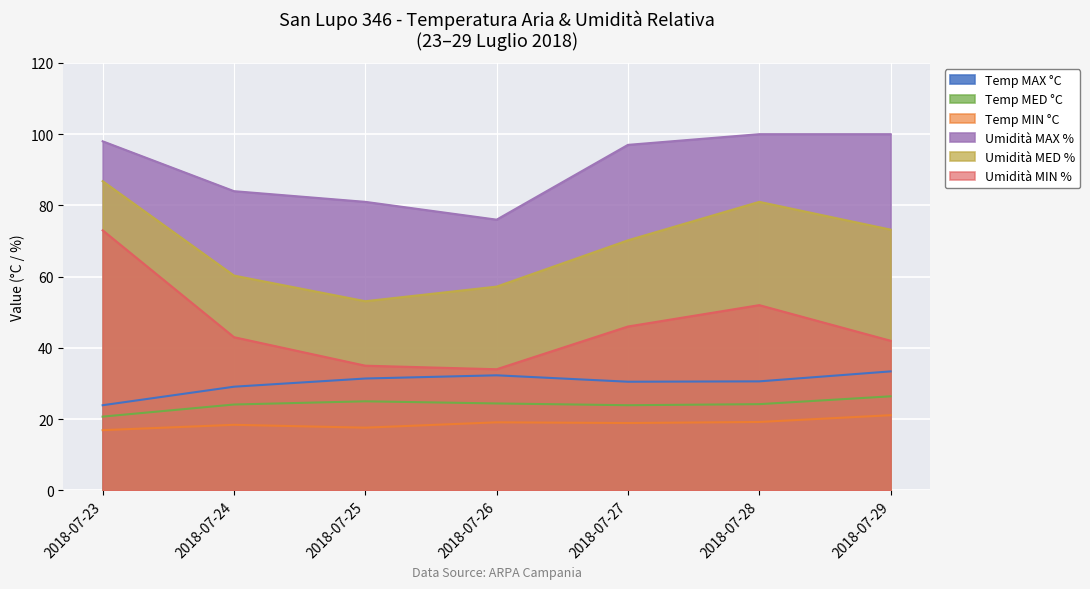

The value of Umidità MED % at 2018-07-23 is 42.8. True or false?

False